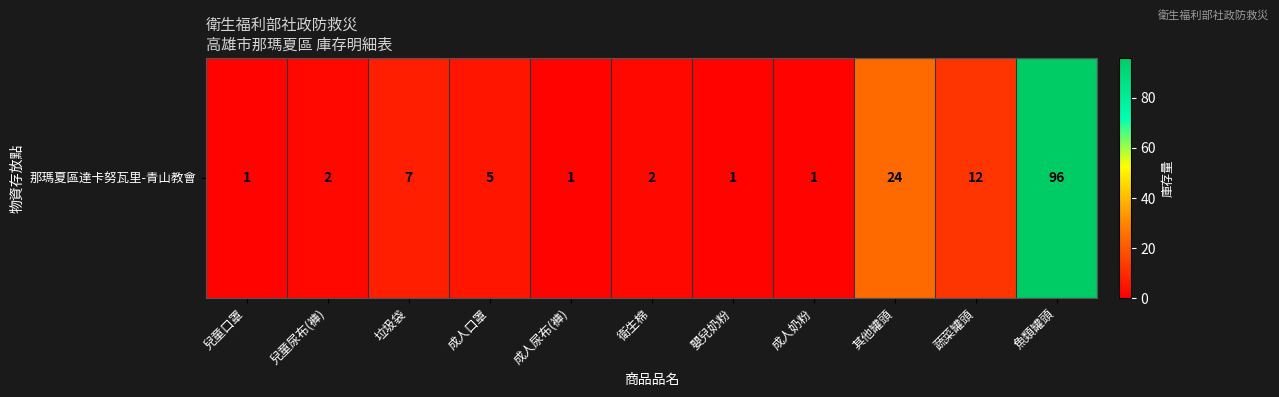

Reading left to right, what are all the values shown in this chart?

兒童口罩=1	兒童尿布(褲)=2	垃圾袋=7	成人口罩=5	成人尿布(褲)=1	衛生棉=2	嬰兒奶粉=1	成人奶粉=1	其他罐頭=24	蔬菜罐頭=12	魚類罐頭=96